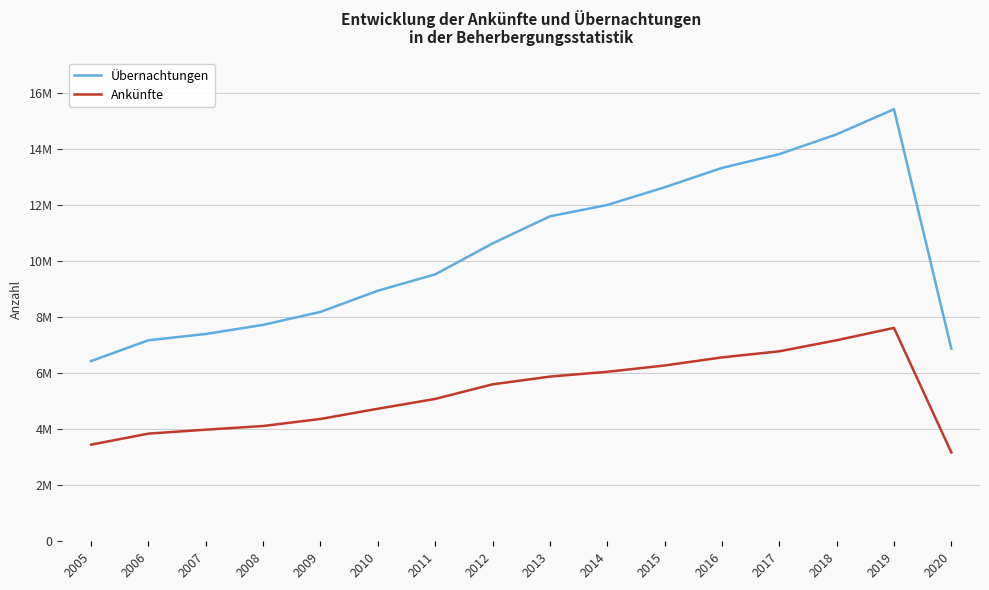

What are all the series names shown in the legend?

Übernachtungen, Ankünfte